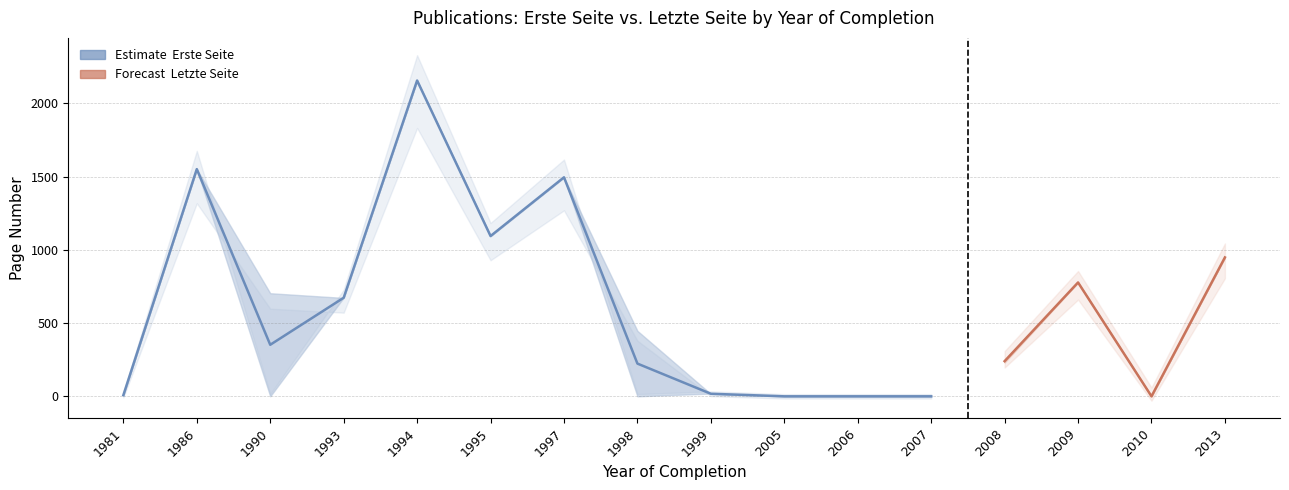

At 1990, list the series in order from largest to smallest.

Erste Seite, Letzte Seite